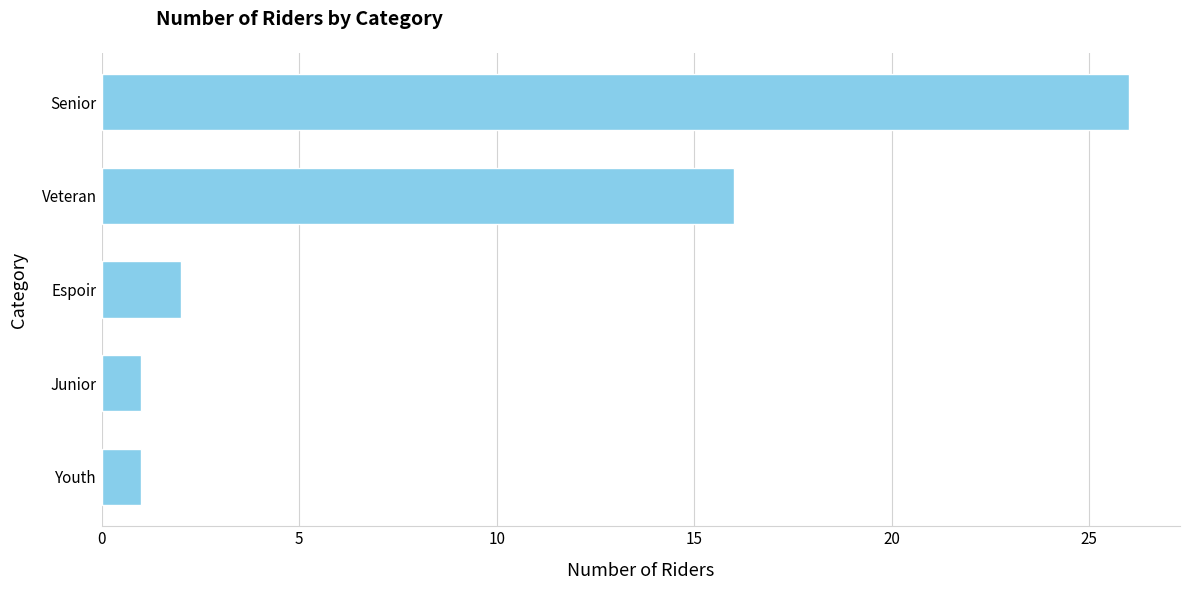

Where is the data nearest to the value 13?

Veteran